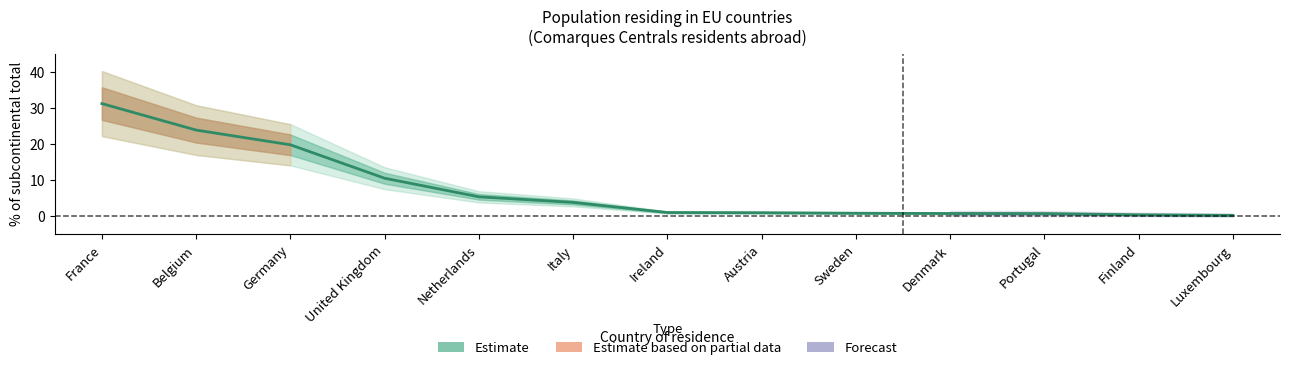

What is the value of the 8th point from the left?

1.0